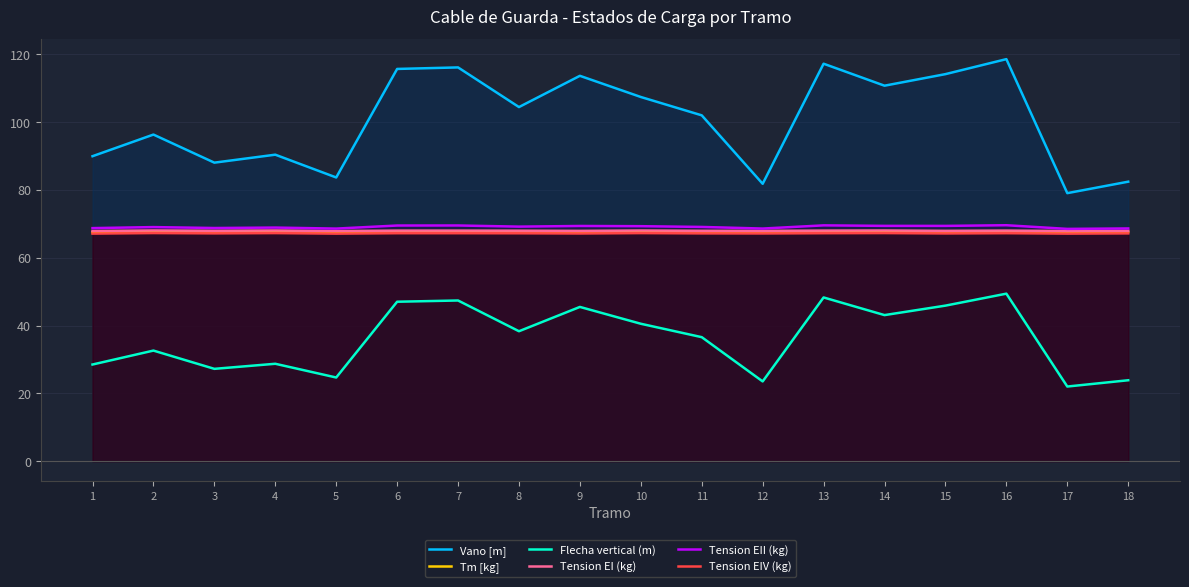

Between 17 and 14, which is larger?

14